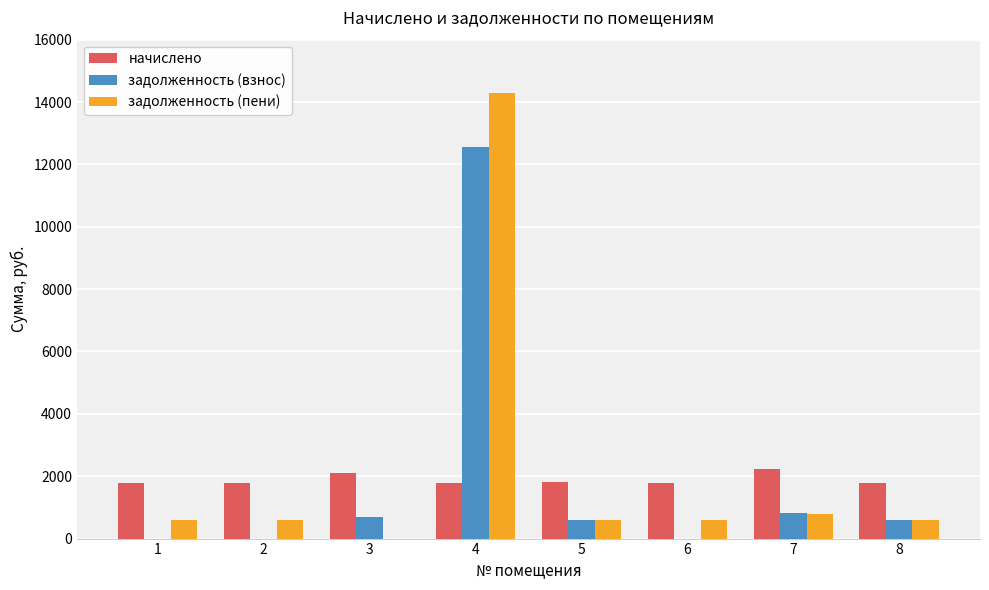

What is the sum of the задолженность (пени) values at 5 and 3?

600.0